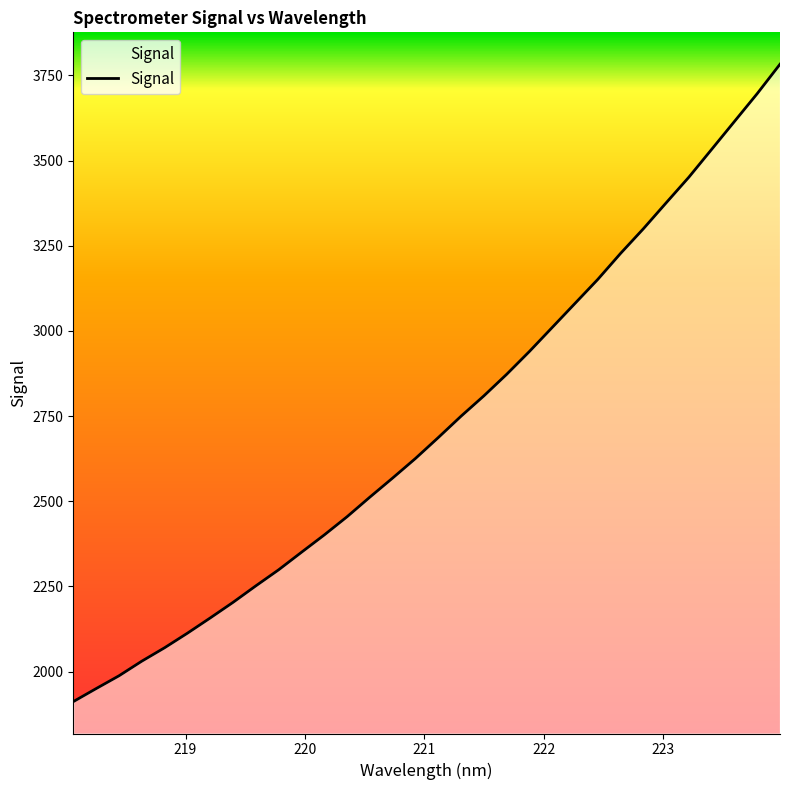

What is the difference between the maximum and minimum values?

1870.9